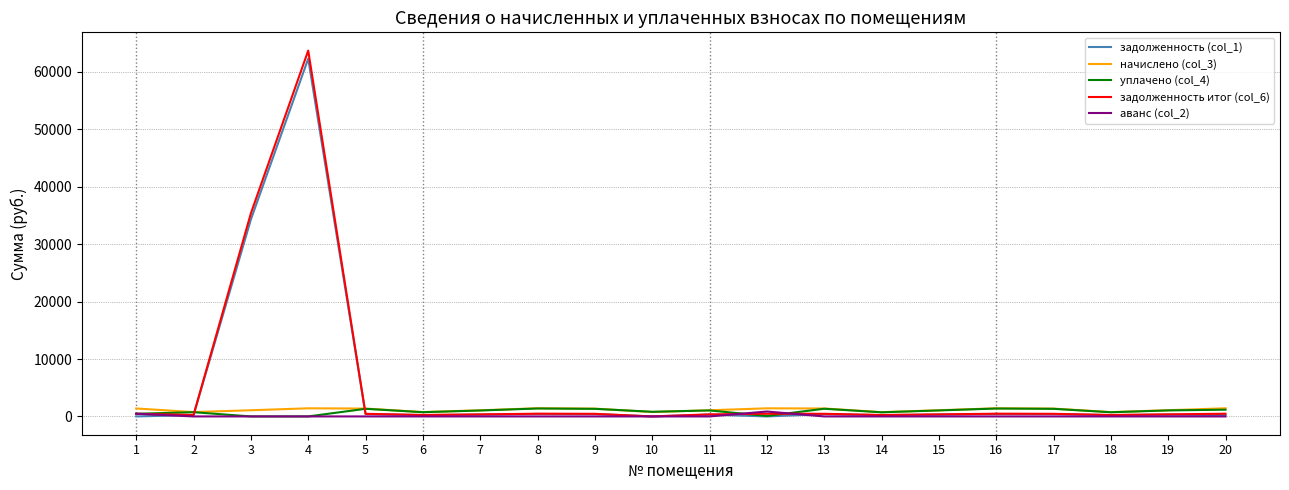

At which category is the sum across all series the highest?

4